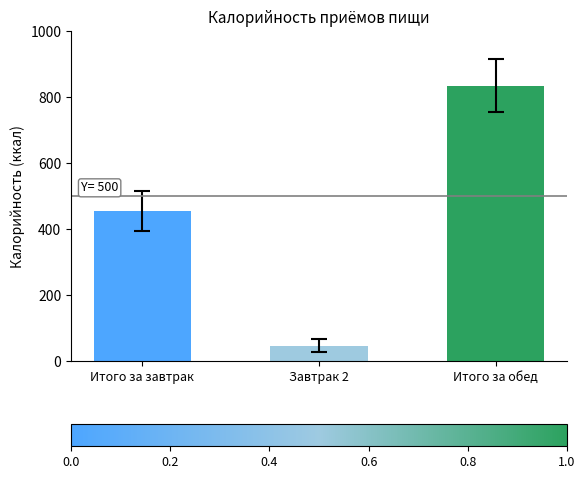

Rank the categories by value from lowest to highest.

Завтрак 2, Итого за завтрак, Итого за обед